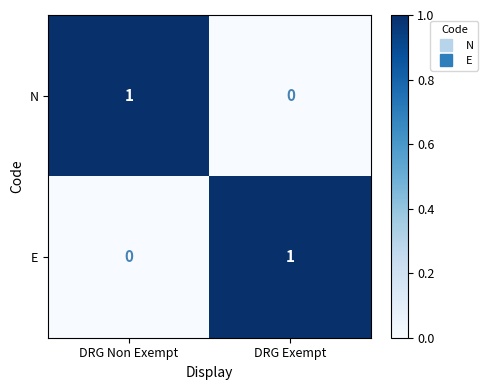

Reading left to right, extract all data points from this chart.

N: 1	0
E: 0	1